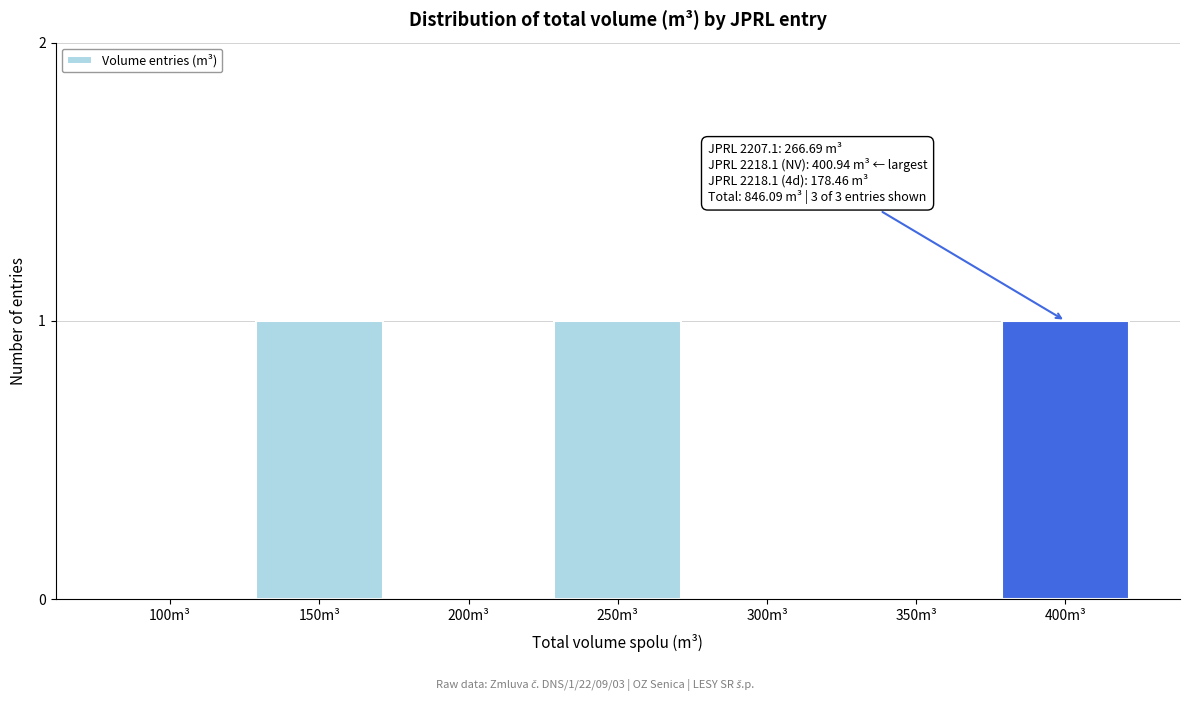

Reading right to left, list all the values displayed in this chart.

400m³=1	350m³=0	300m³=0	250m³=1	200m³=0	150m³=1	100m³=0